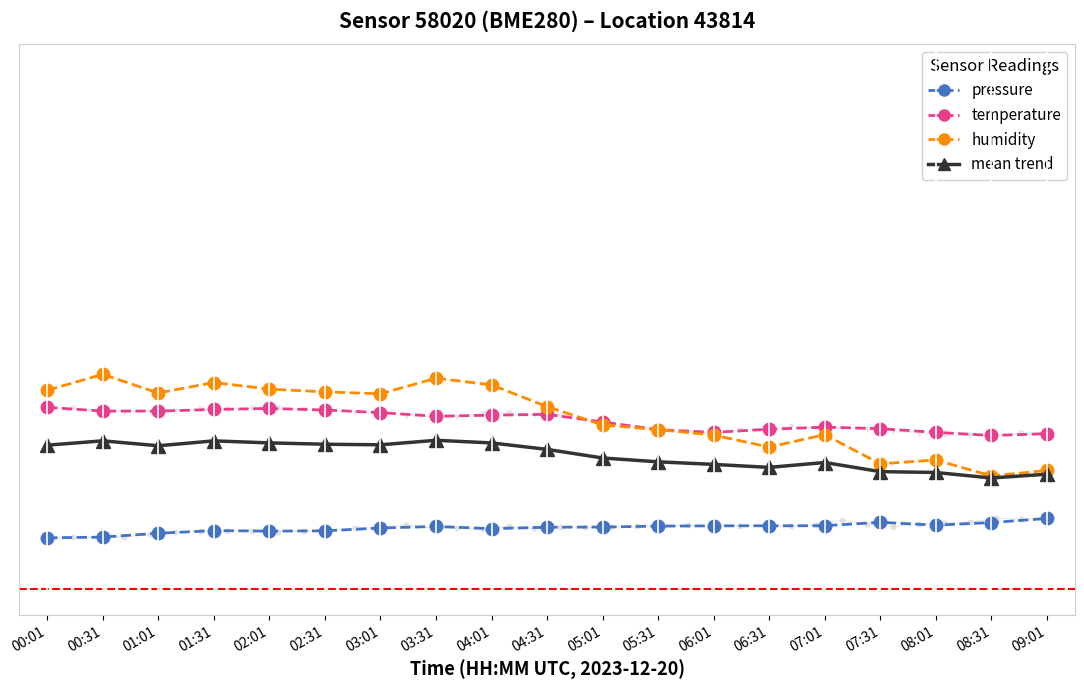

What are all the series names shown in the legend?

pressure, temperature, humidity, mean trend